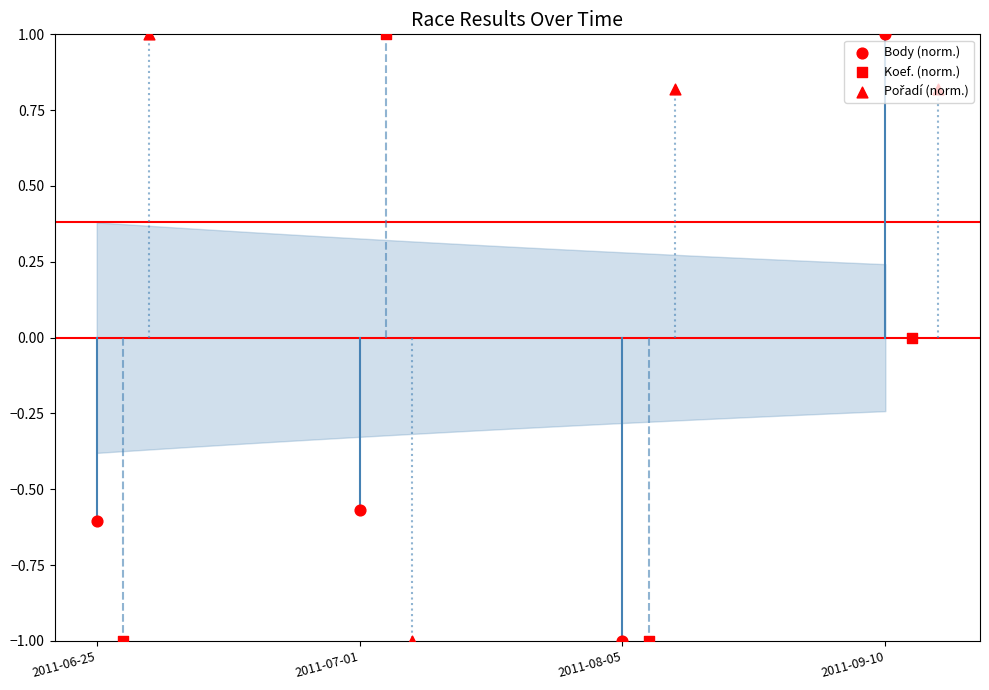

Which series contains the highest Y value?

Body (norm.)